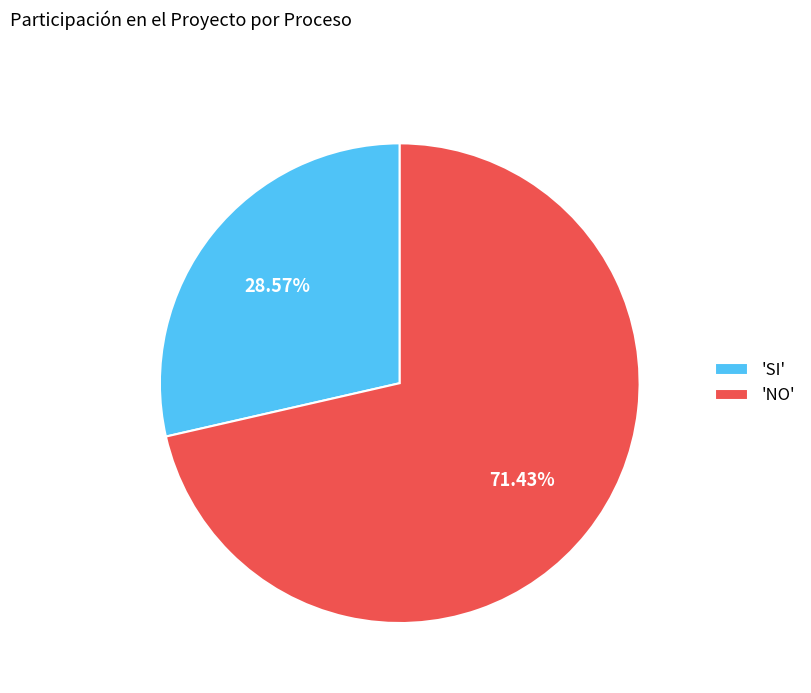

What is the smallest slice in the pie chart?

'SI'